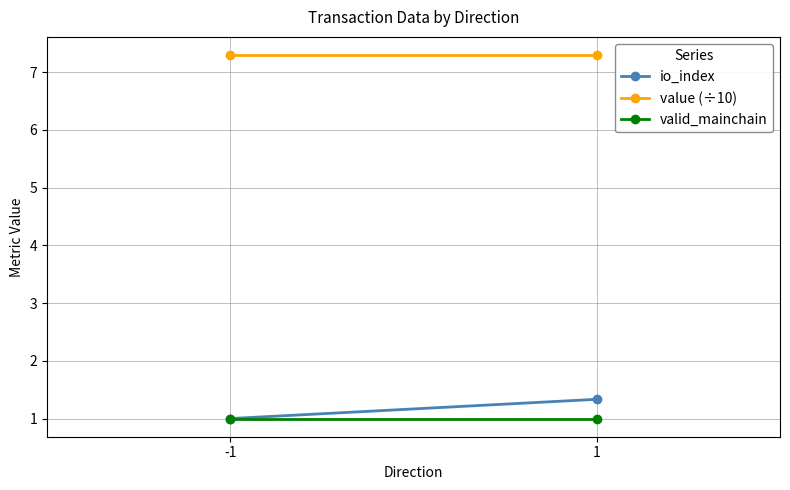

How many lines are shown in the chart?

3